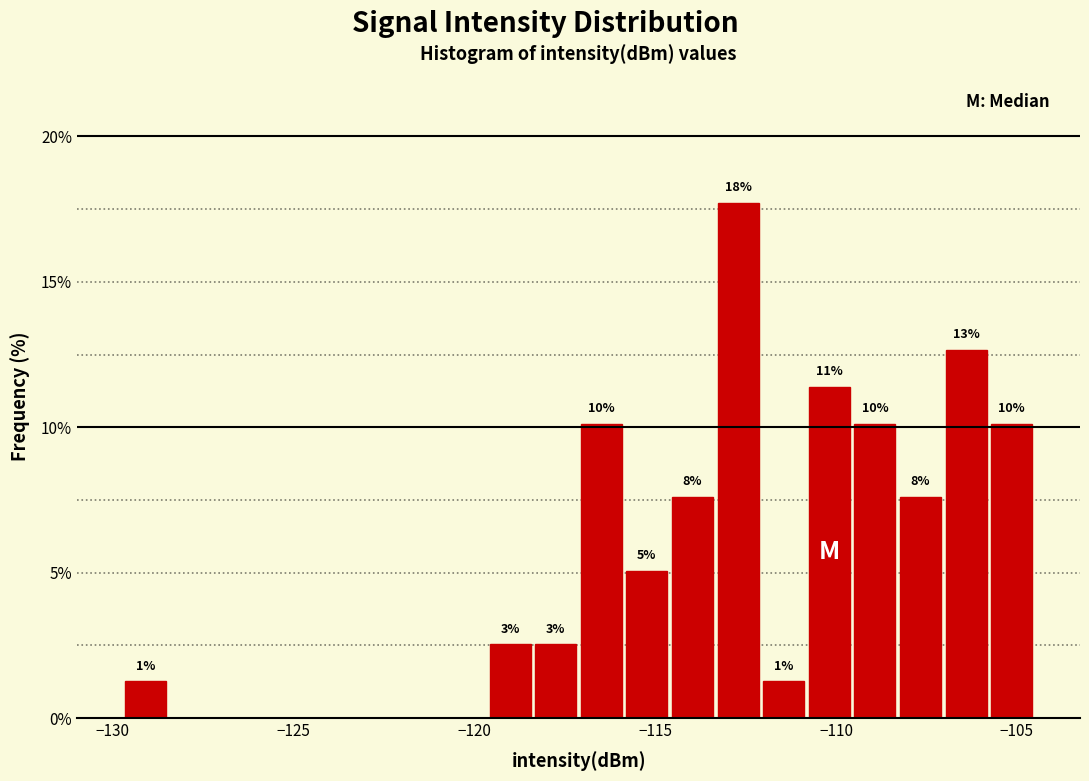

Read against the x-axis, roughly where is the centre of the tallest bar?

-112.5